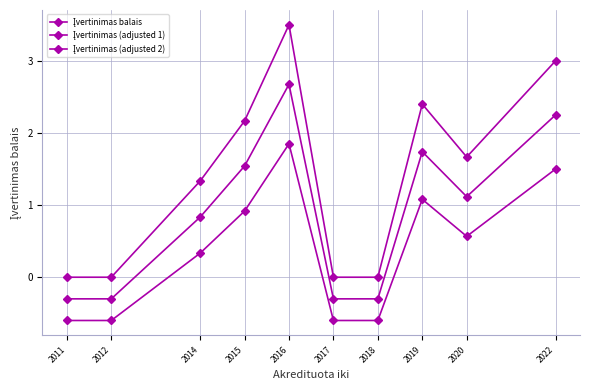

How many categories are shown in the chart?

10